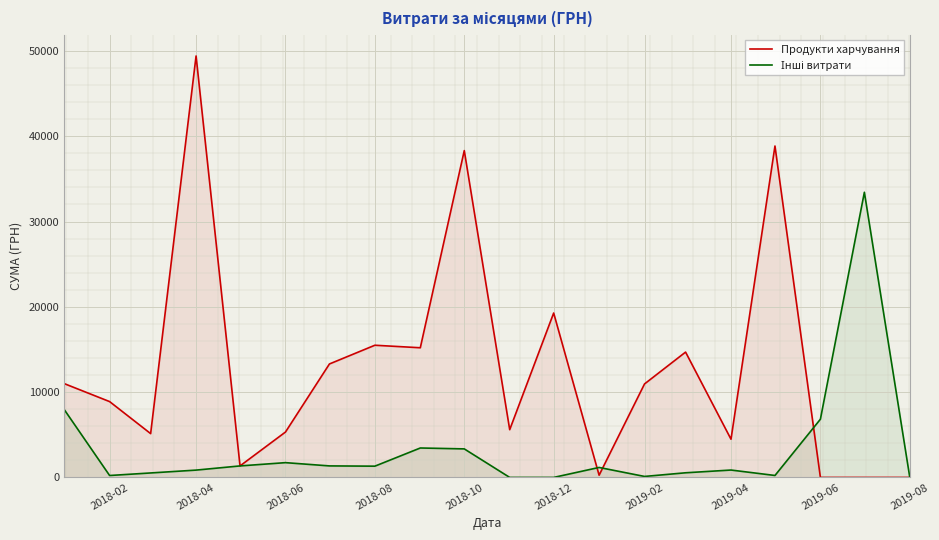

Where is Продукти харчування nearest to the value 24701?

2018-12